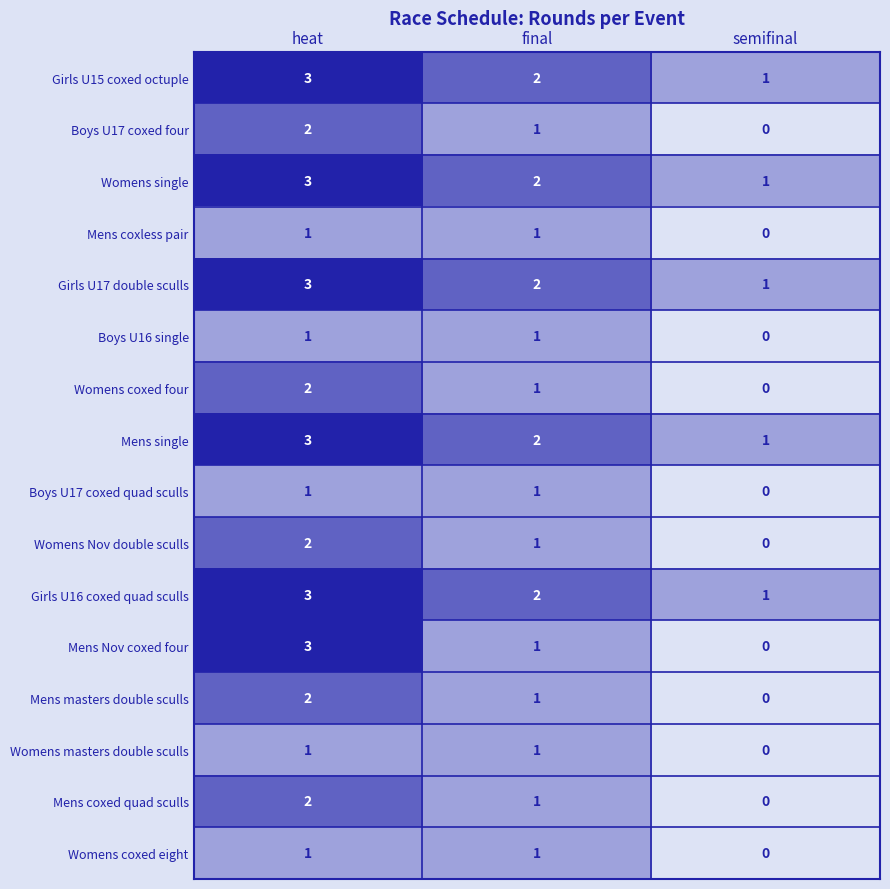

At which category is the sum across all series the highest?

heat